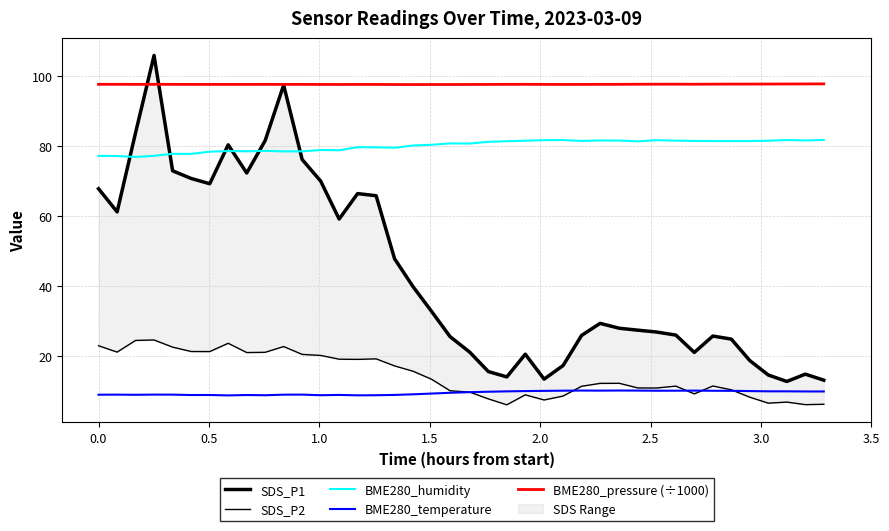

In BME280_temperature, how many points are lower than both neighbors (excluding endpoints)?

8